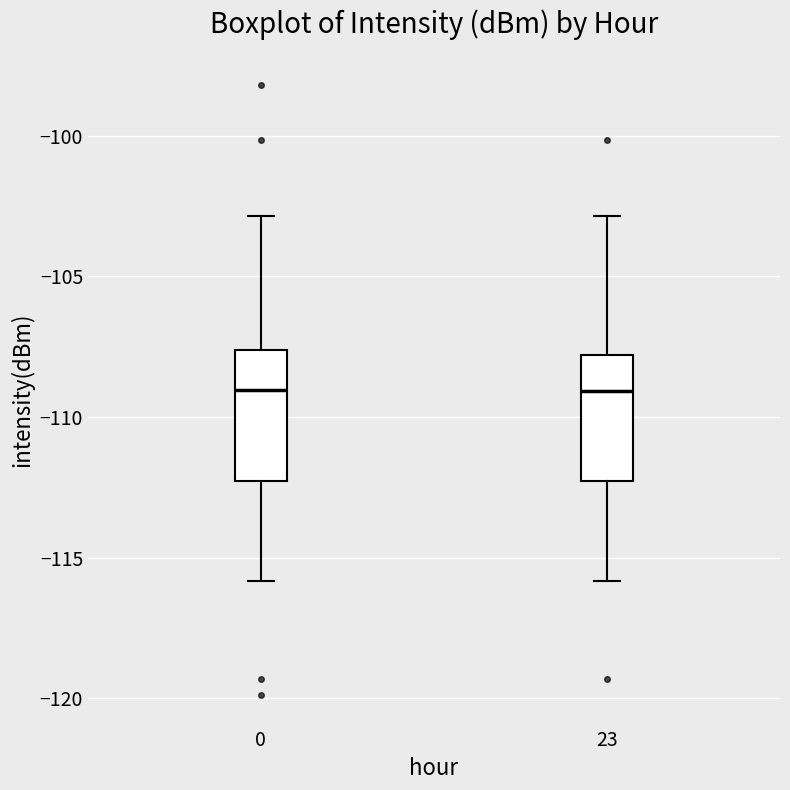

Where is the upper edge of the box at x = 0 on the y-axis? The values are not printed on the chart, so give them approximately, as read against the axis.

-107.5